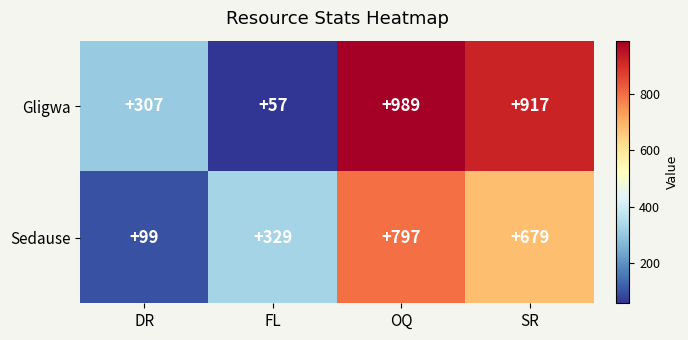

The Gligwa series shows 917 at SR. True or false?

True